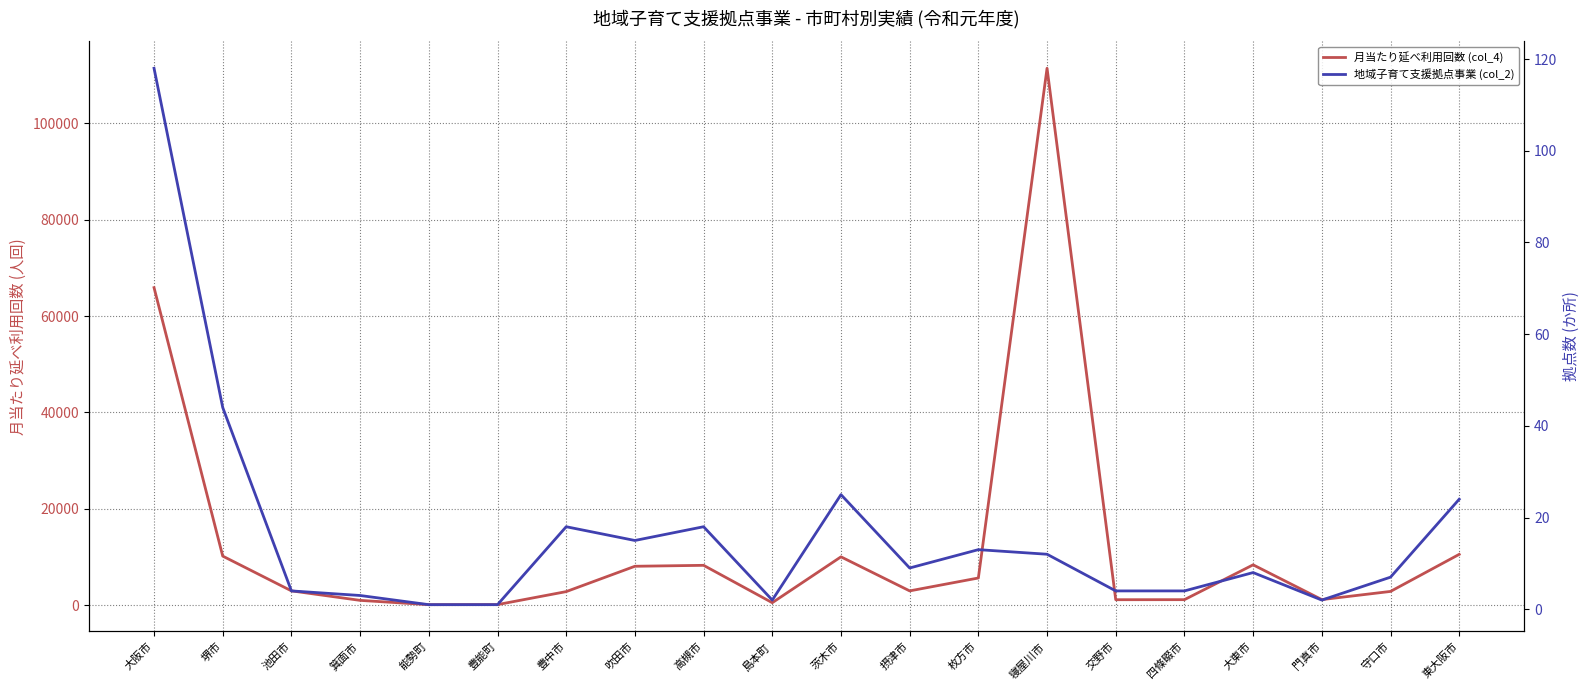

At how many categories does at least one series exceed 109808?

1